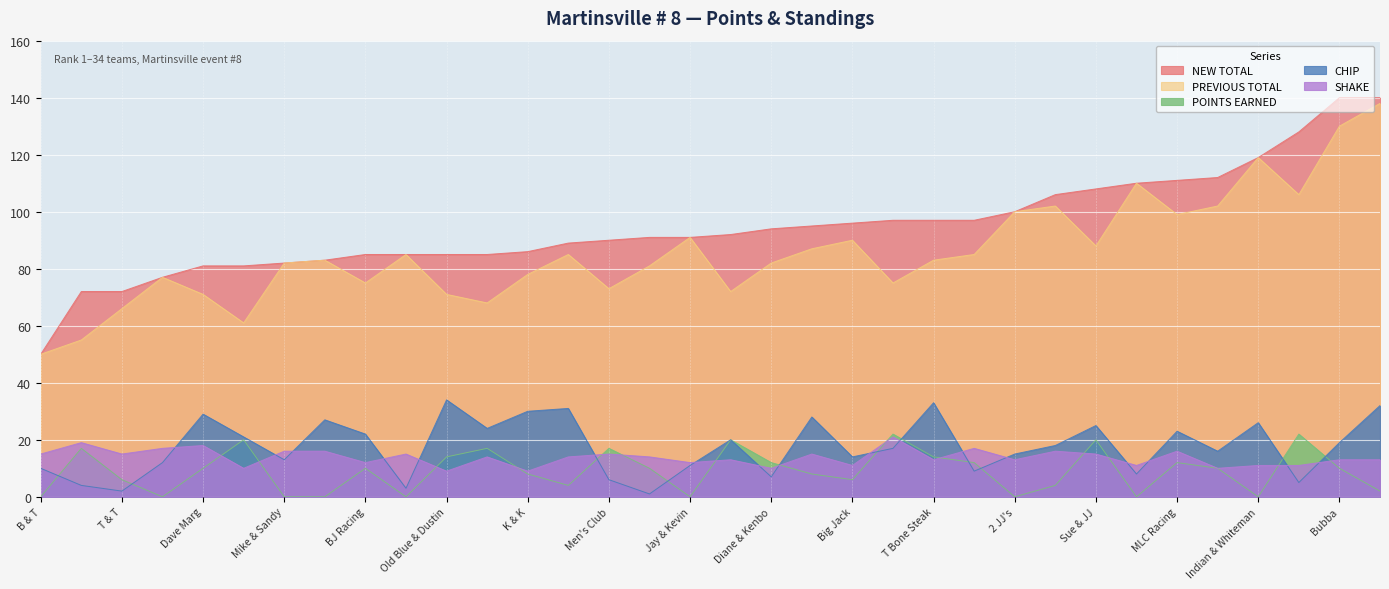

What is the difference between the POINTS EARNED values at 26 and 22?

18